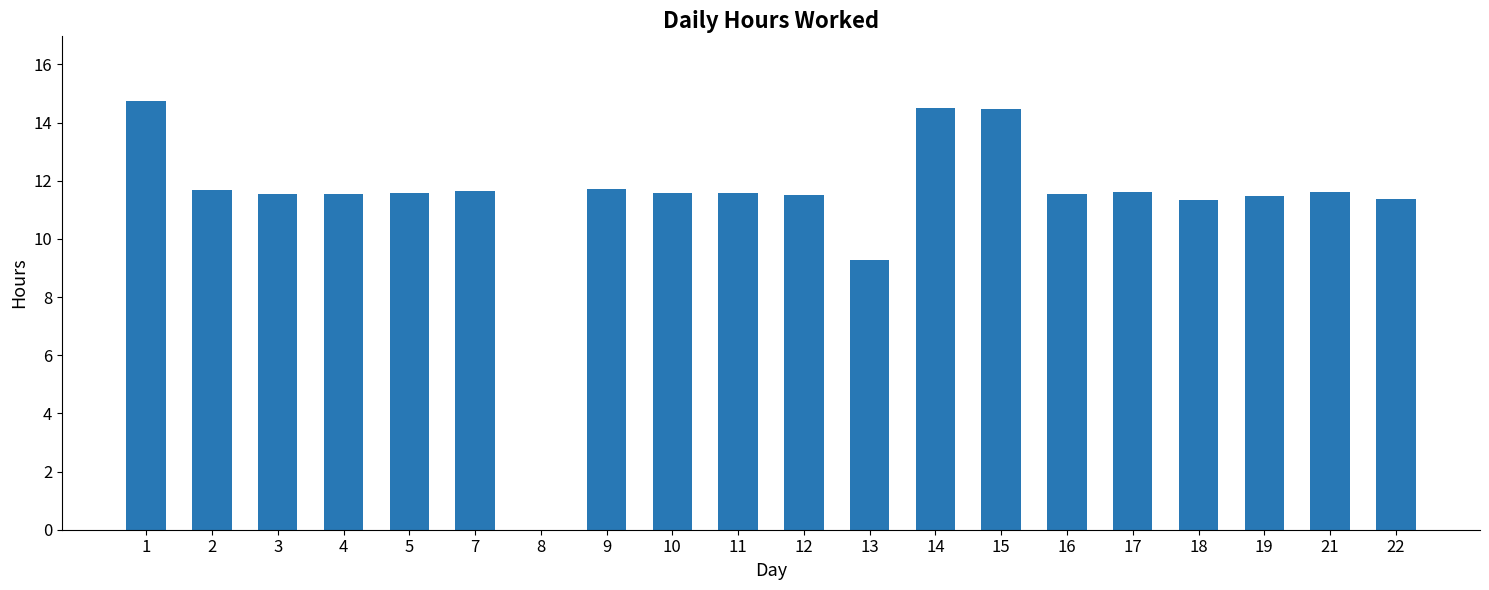

What is the sum of the values at 19 and 10?

23.1